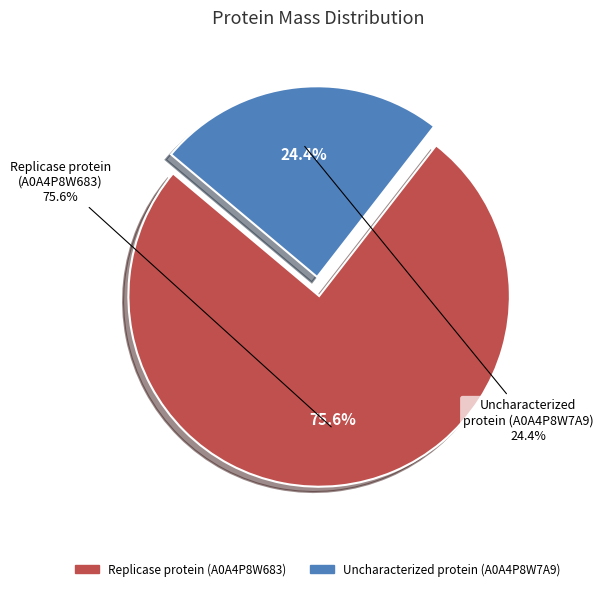

Between tr|A0A4P8W7A9|A0A4P8W7A9_9VIRU and tr|A0A4P8W683|A0A4P8W683_9VIRU, which is larger?

tr|A0A4P8W683|A0A4P8W683_9VIRU